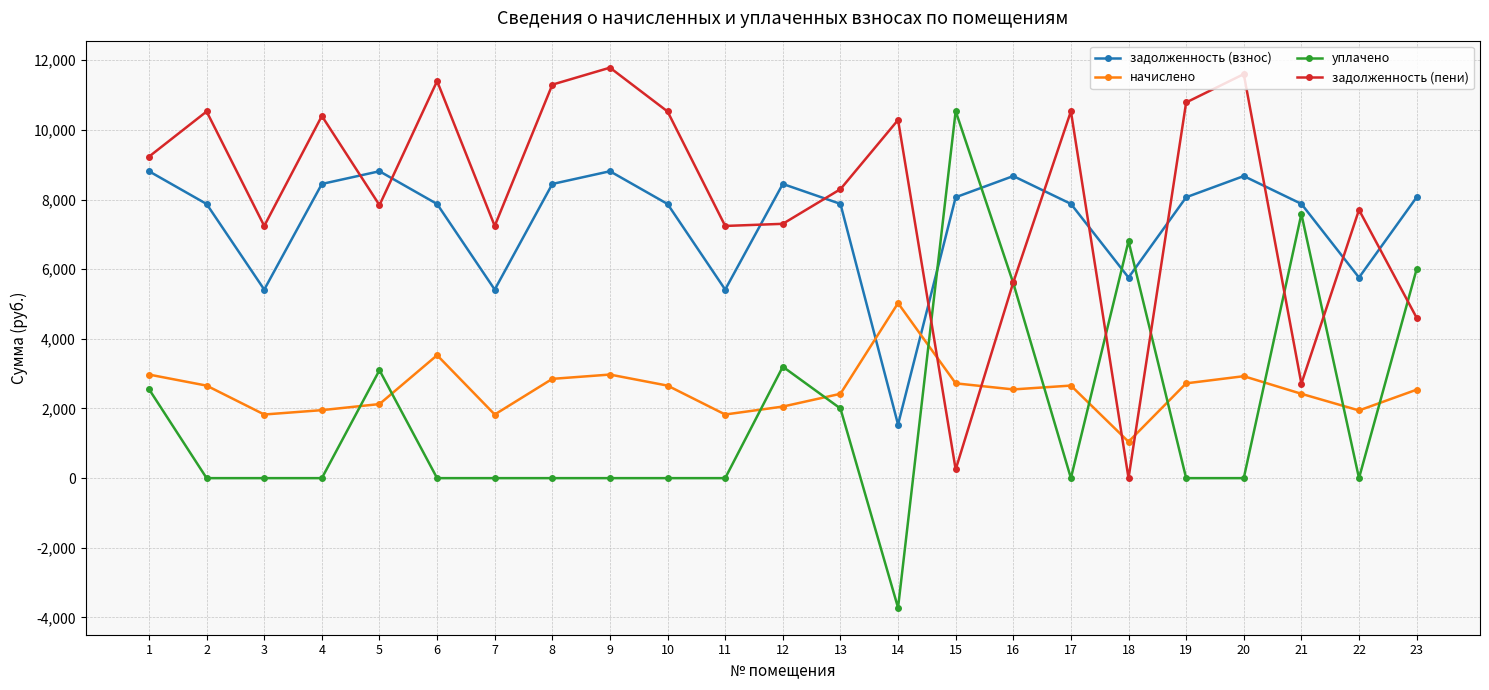

Which series ends up on top after the final intersection of задолженность (пени) and начислено?

задолженность (пени)